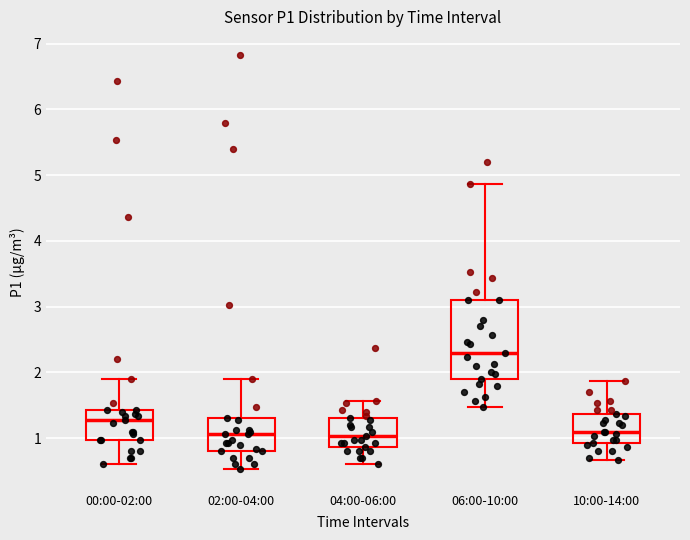

Which box has the highest median line?

06:00-10:00